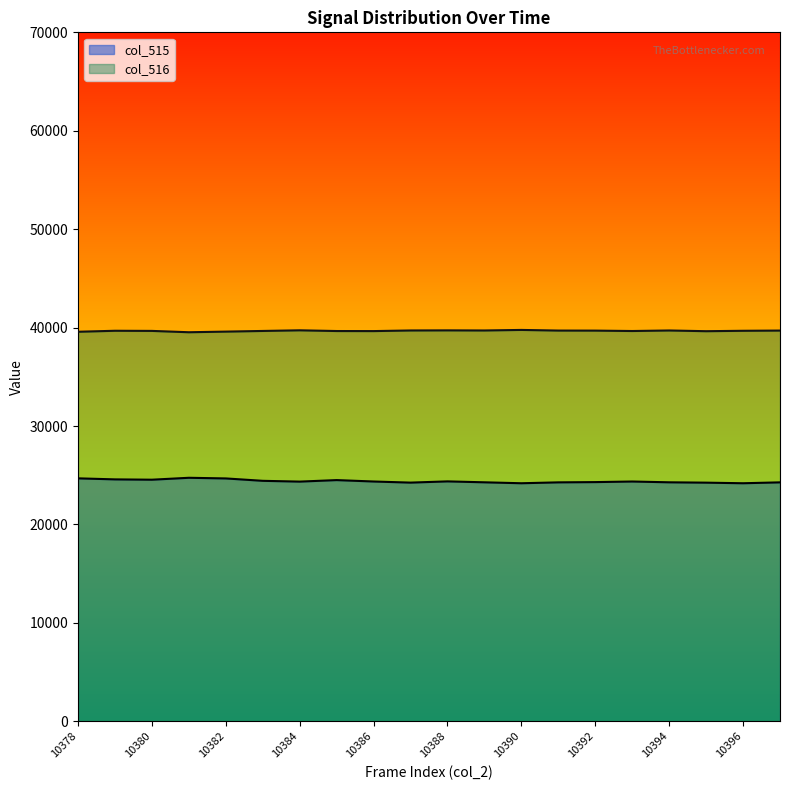

Rank the series at 10386 from highest to lowest value.

col_516, col_515